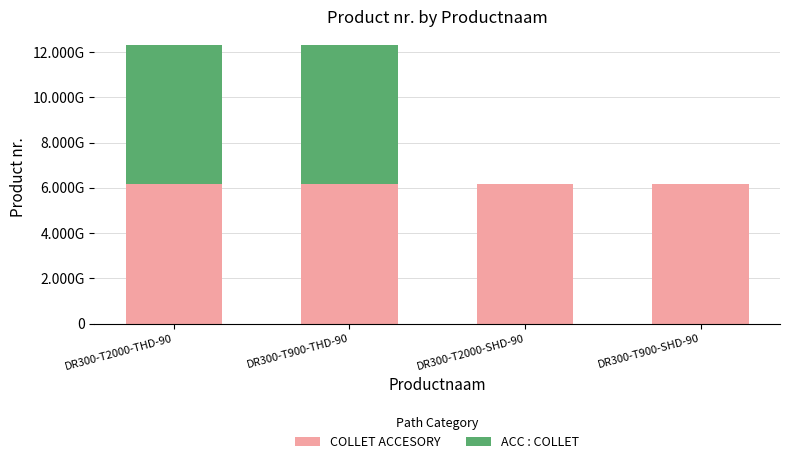

What is the difference between the ACC : COLLET values at DR300-T2000-SHD-90 and DR300-T900-THD-90?

6151761120